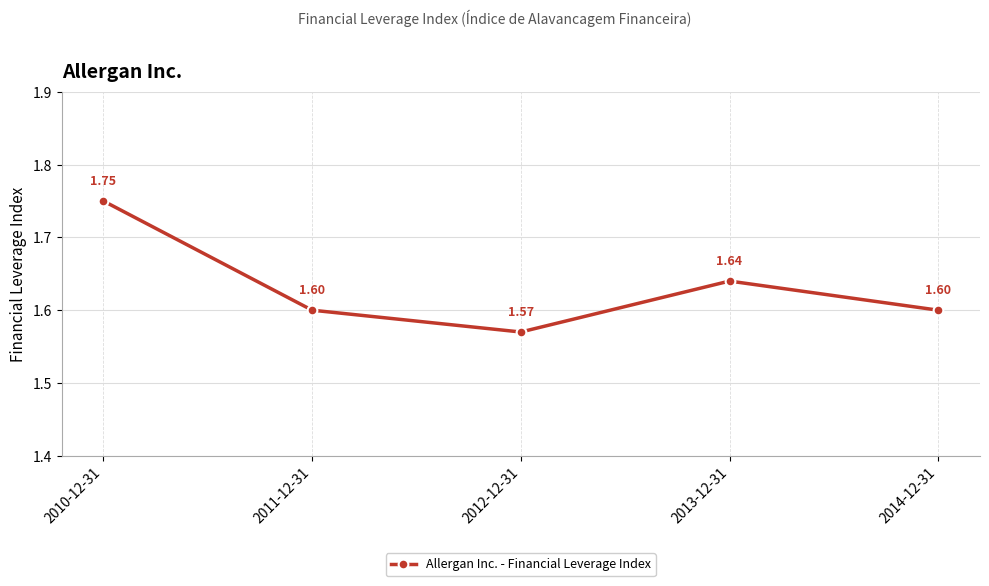

True or false: the data shows 1.6 at 2012-12-31.

True